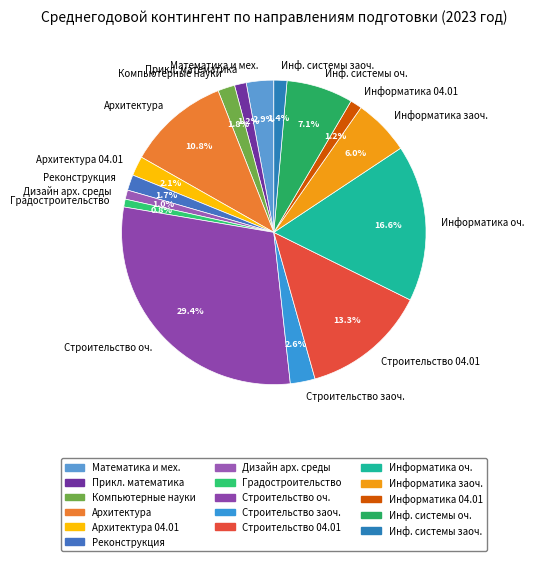

Is the sum of Архитектура and Инф. системы заоч. greater than half?

No